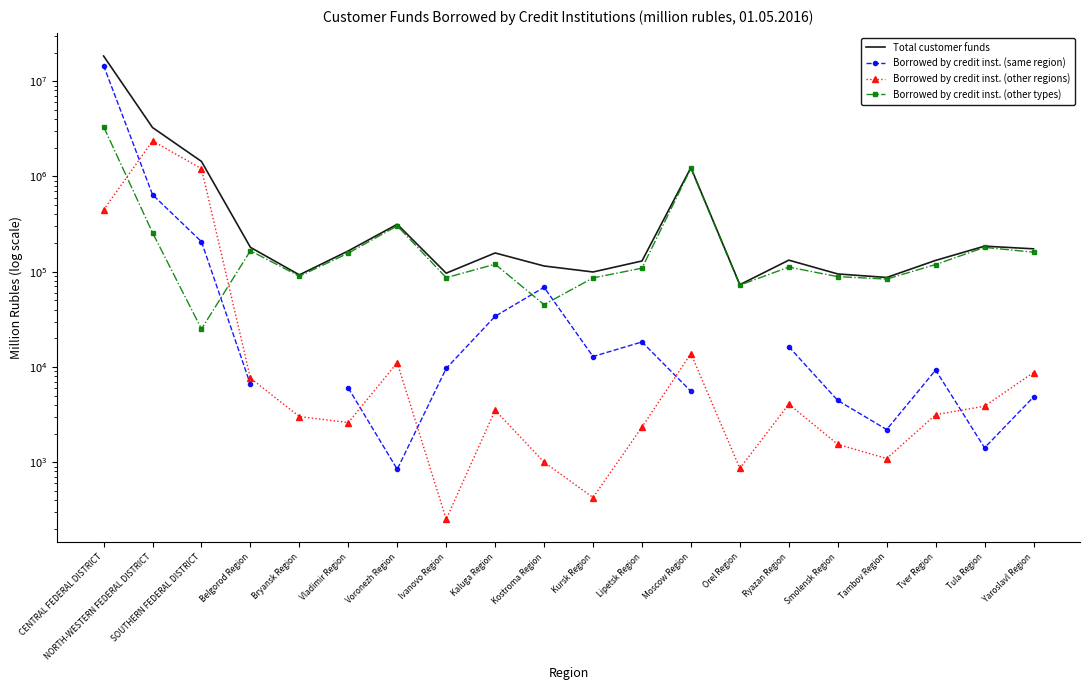

At Ryazan Region, list the series in order from largest to smallest.

Total customer funds, Borrowed by credit inst. (other types), Borrowed by credit inst. (same region), Borrowed by credit inst. (other regions)